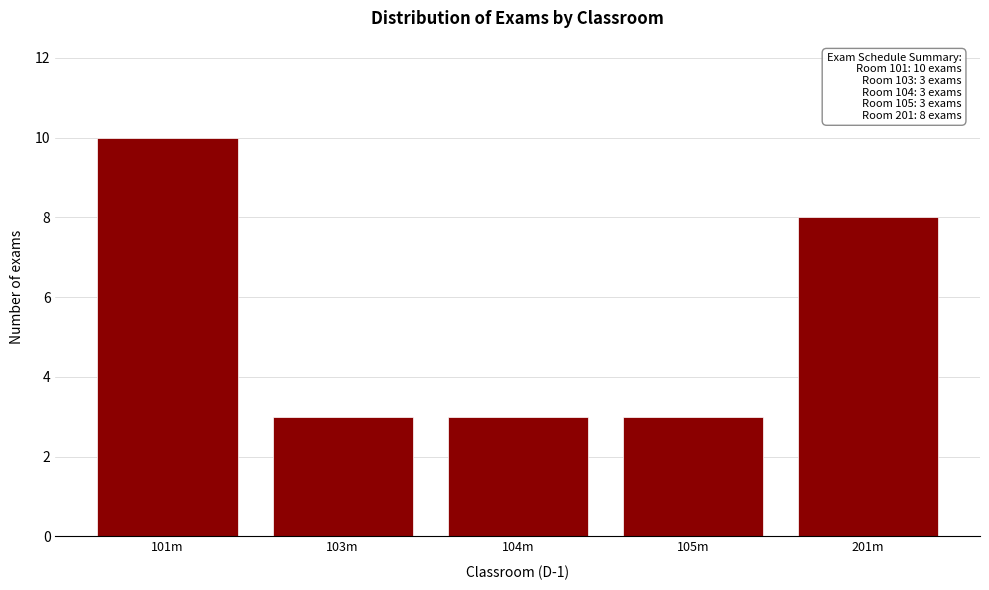

Reading left to right, extract all data points from this chart.

101m=10	103m=3	104m=3	105m=3	201m=8